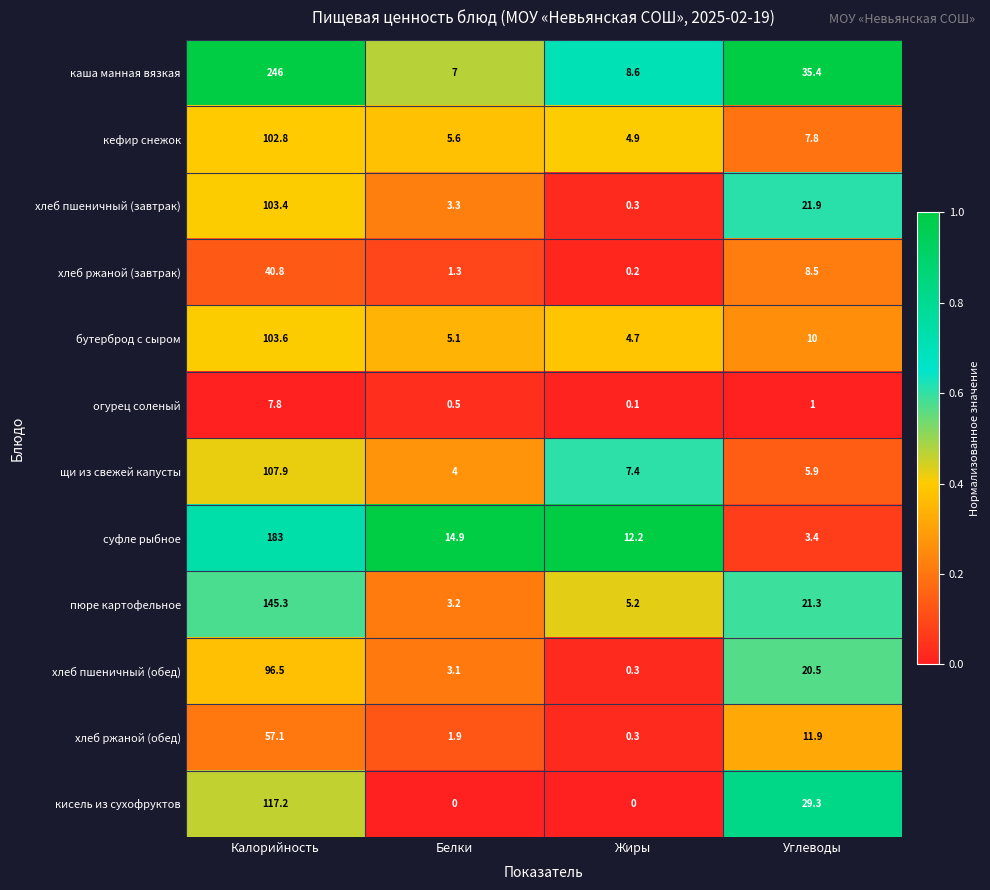

Is it true that хлеб пшеничный (завтрак) equals 103.4 at Калорийность?

True